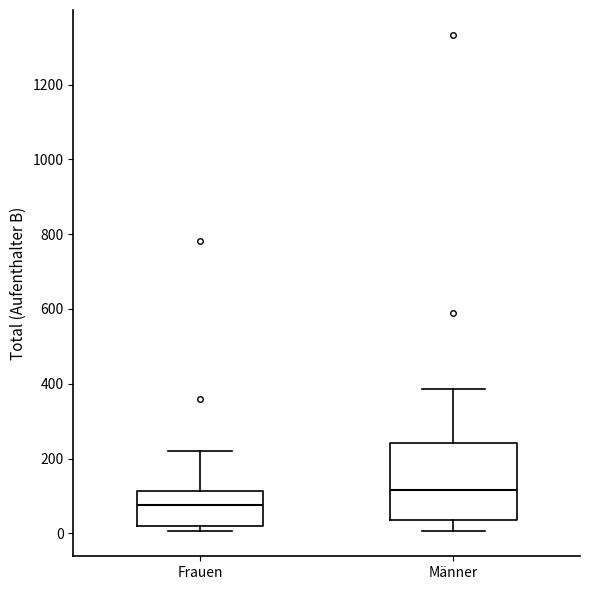

Where is the upper edge of the box for Männer on the y-axis? The values are not printed on the chart, so give them approximately, as read against the axis.

240